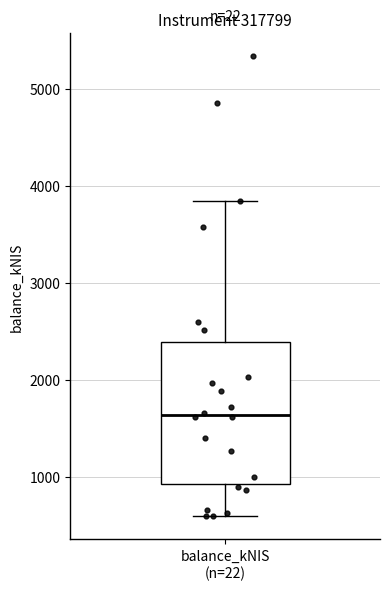

Where is the upper edge of the box for balance_kNIS (n=22) on the y-axis? The values are not printed on the chart, so give them approximately, as read against the axis.

2400